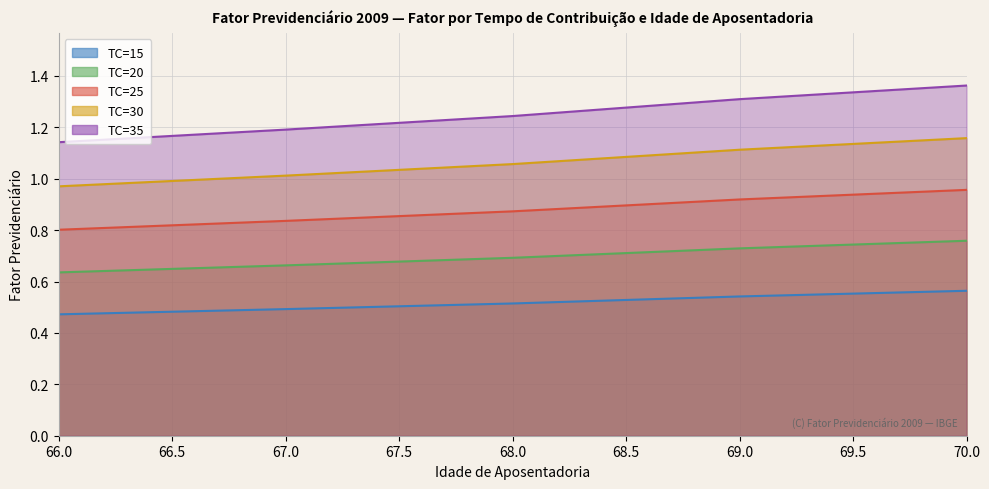

True or false: TC=20 has a value of 1.2 at 69.

False